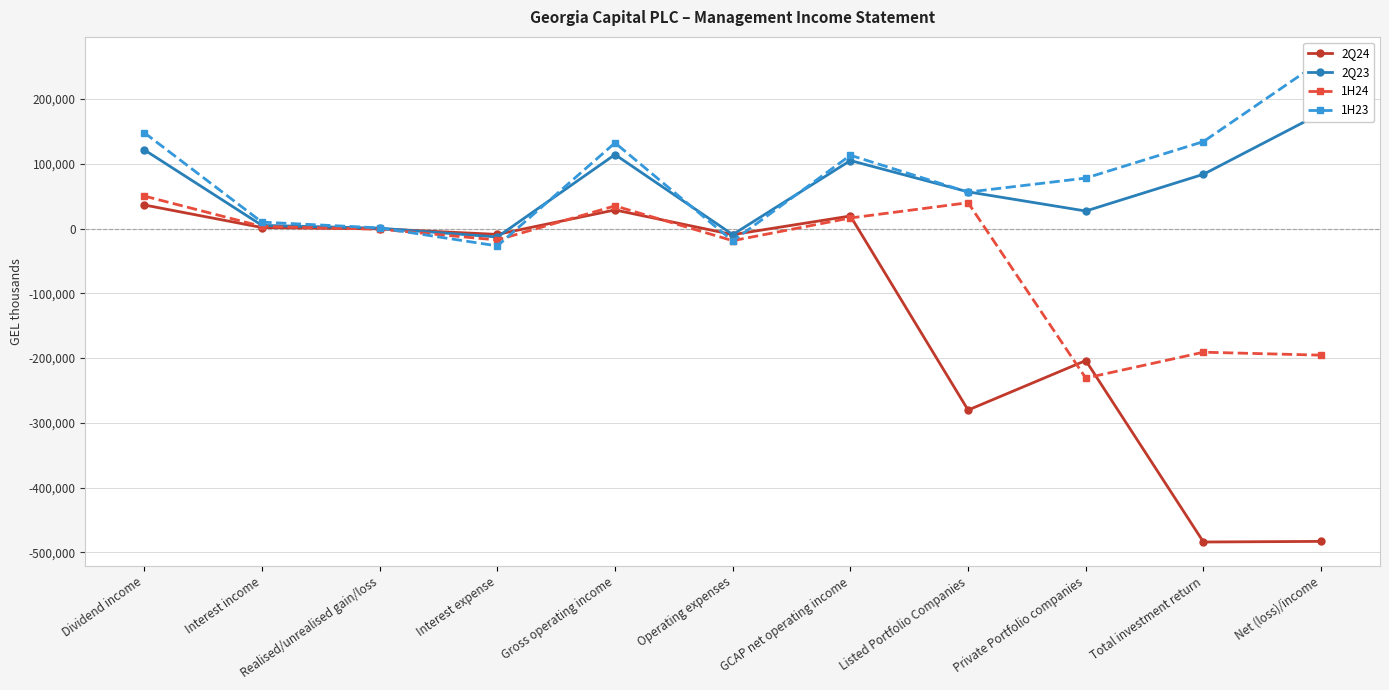

Rank the series at Operating expenses from lowest to highest value.

1H23, 1H24, 2Q24, 2Q23